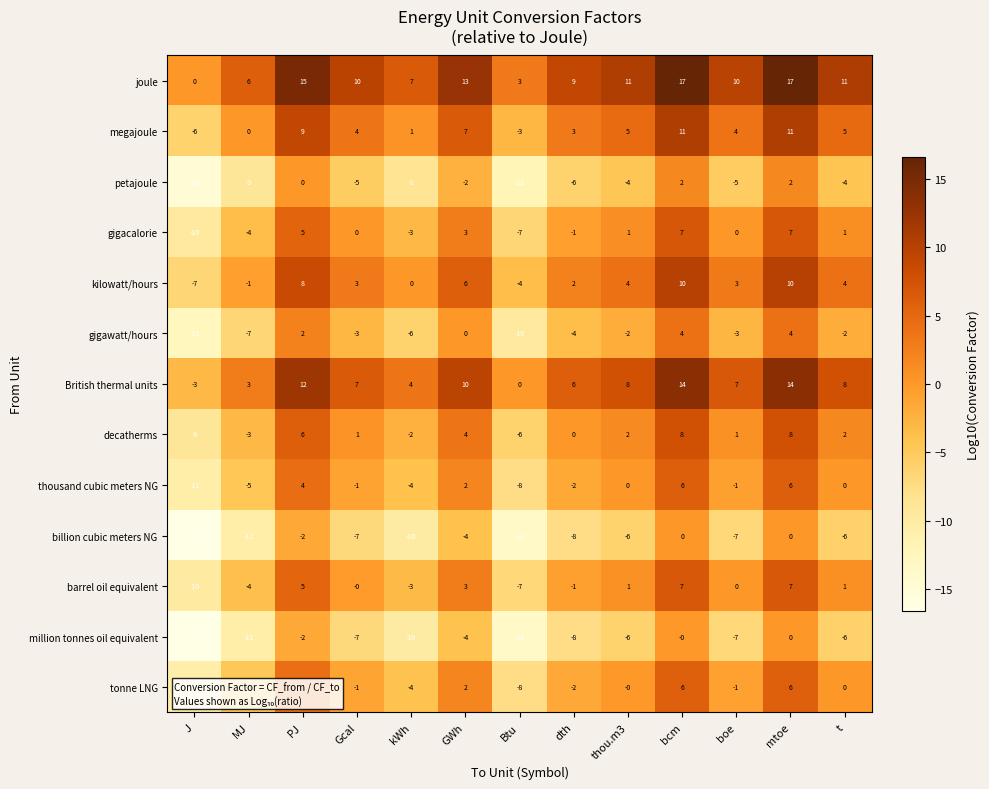

How many data points does each series have?

13